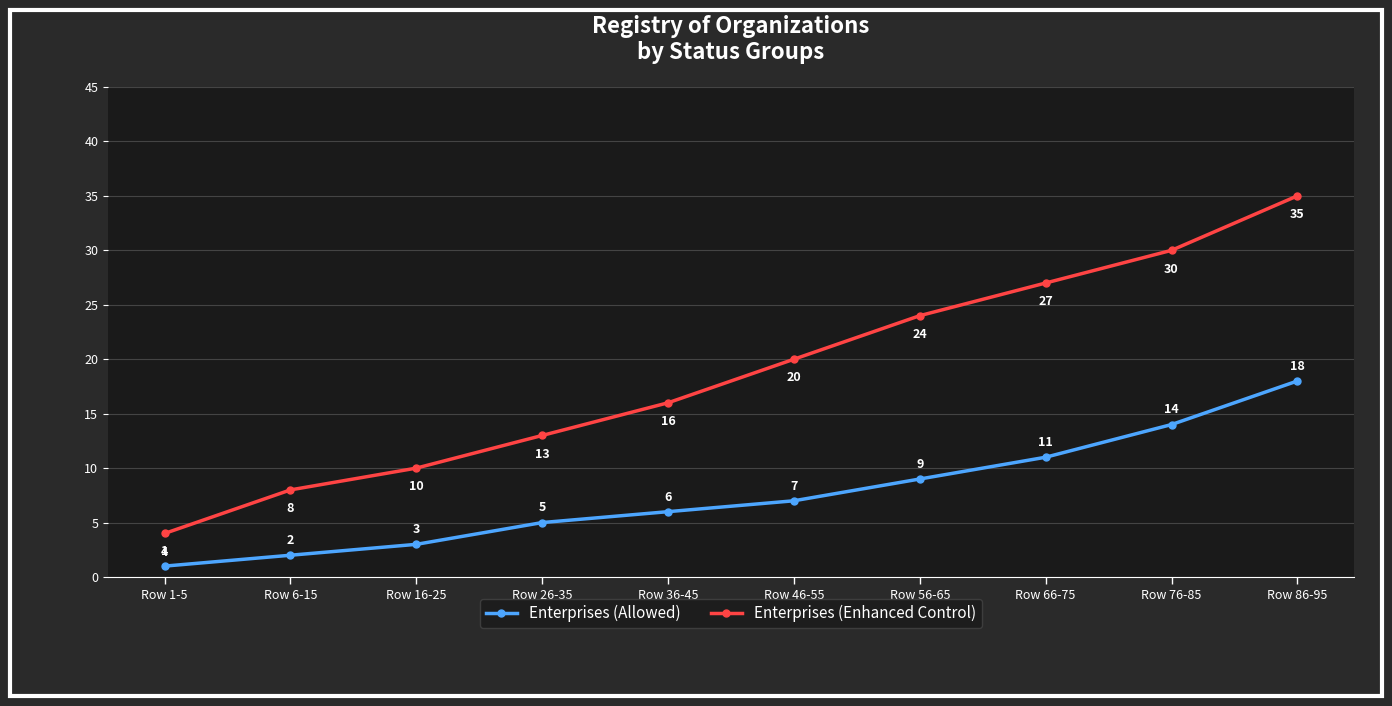

How many values in the Enterprises (Enhanced Control) series are below 20?

5